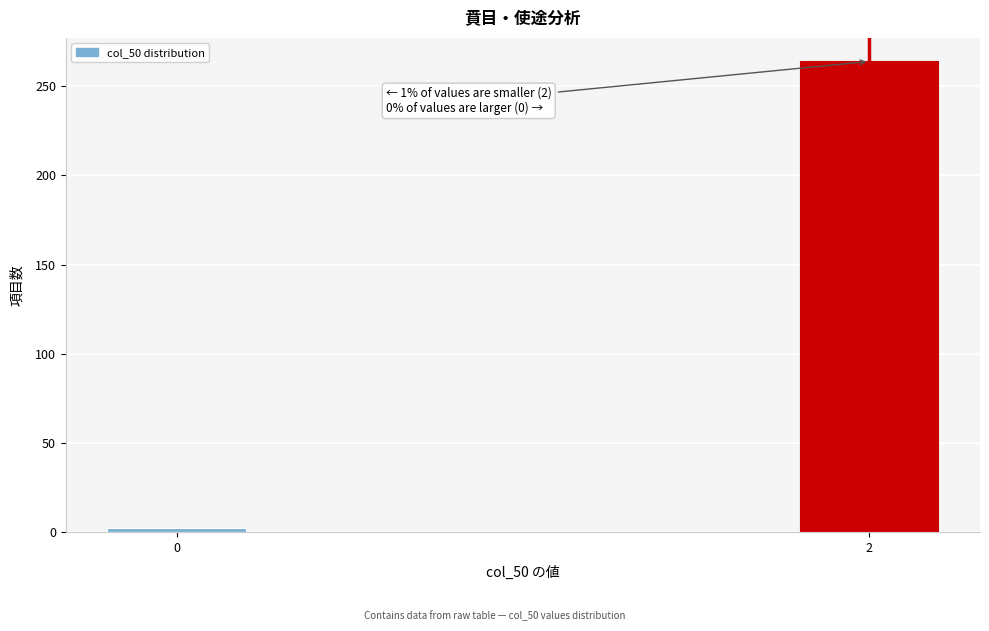

Reading left to right, extract all data points from this chart.

2	264